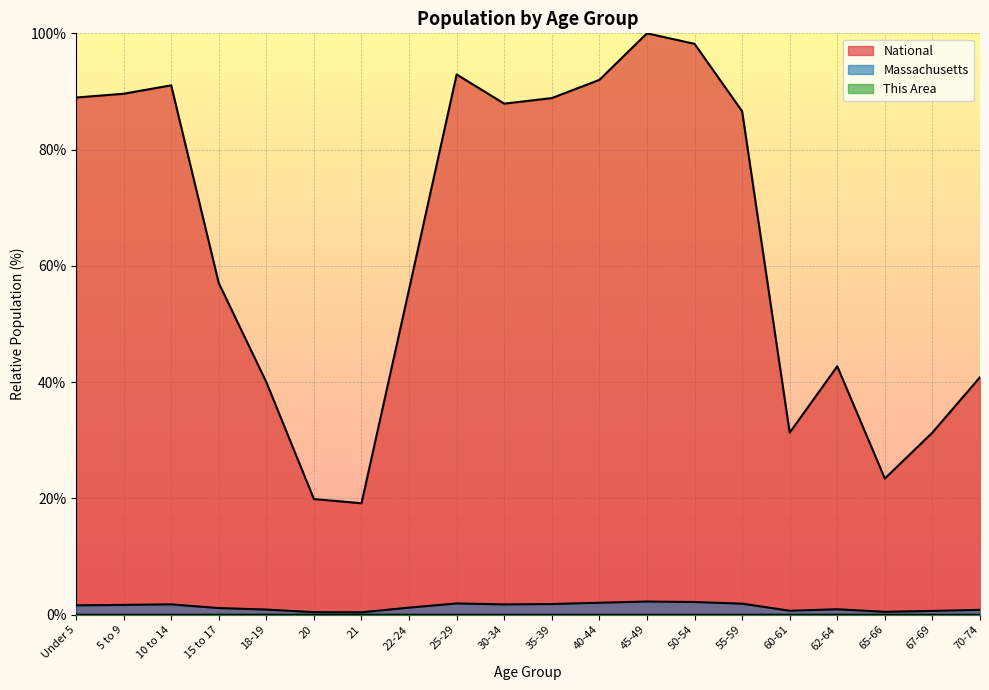

Which has a higher value, 67-69 or 55-59?

55-59